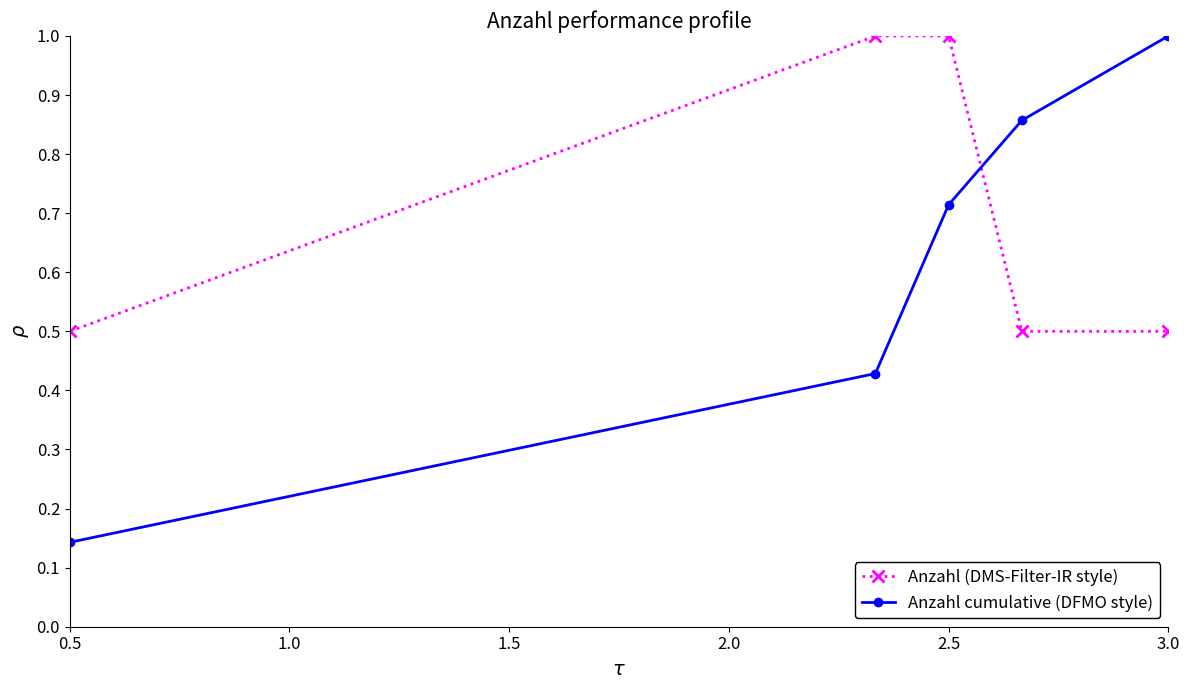

At how many categories does at least one series exceed 0?

5